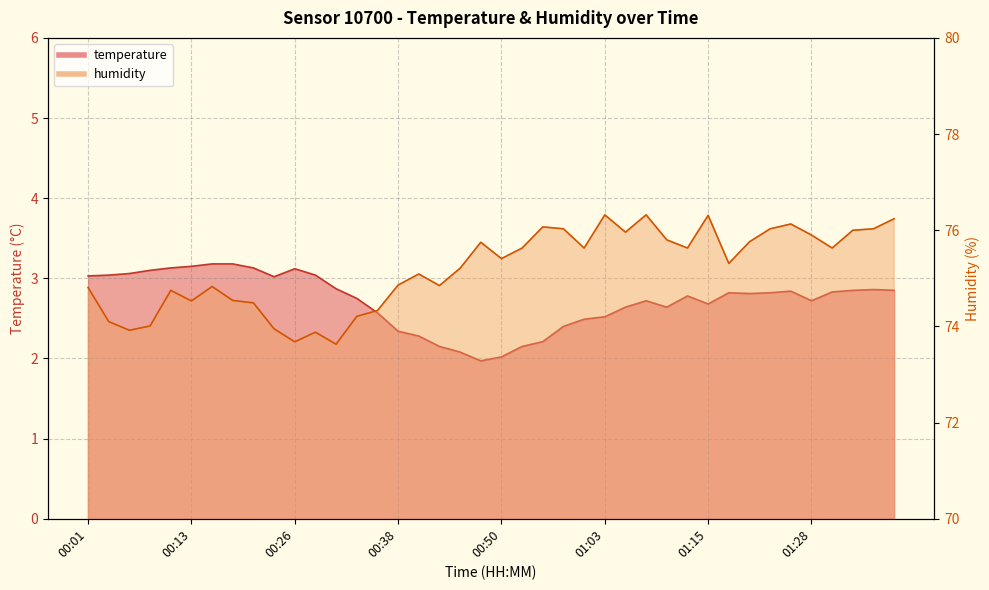

Reading left to right, extract all data points from this chart.

temperature: 3.0	3.0	3.1	3.1	3.1	3.1	3.2	3.2	3.1	3.0	3.1	3.0	2.9	2.8	2.6	2.3	2.3	2.1	2.1	2.0	2.0	2.1	2.2	2.4	2.5	2.5	2.6	2.7	2.6	2.8	2.7	2.8	2.8	2.8	2.8	2.7	2.8	2.9	2.9	2.9
humidity: 74.8	74.1	73.9	74.0	74.8	74.5	74.8	74.5	74.5	74.0	73.7	73.9	73.6	74.2	74.3	74.9	75.1	74.8	75.2	75.8	75.4	75.6	76.1	76.0	75.6	76.3	76.0	76.3	75.8	75.6	76.3	75.3	75.8	76.0	76.1	75.9	75.6	76.0	76.0	76.2